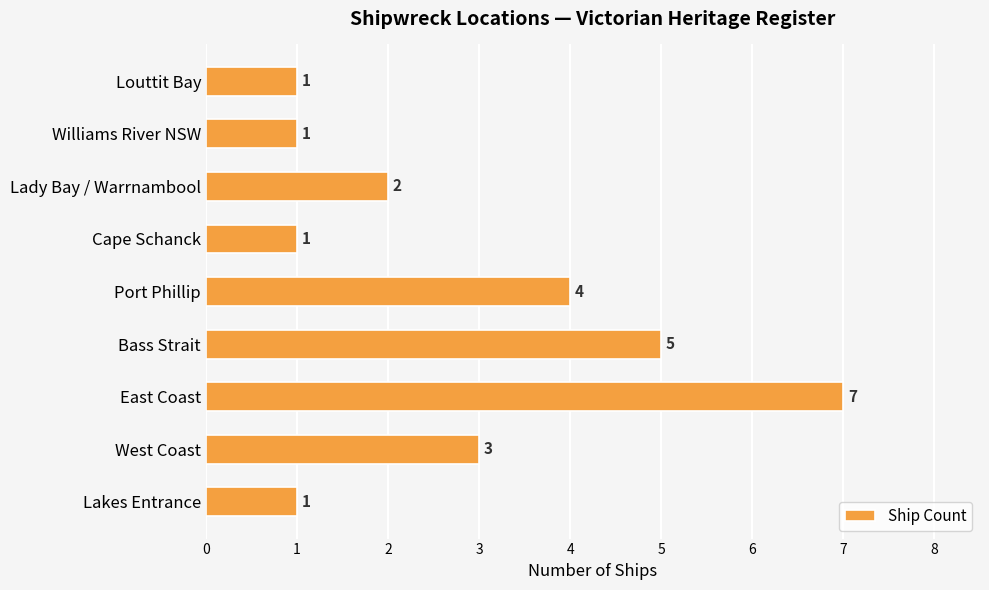

Is it true that the value at Port Phillip is 4?

True